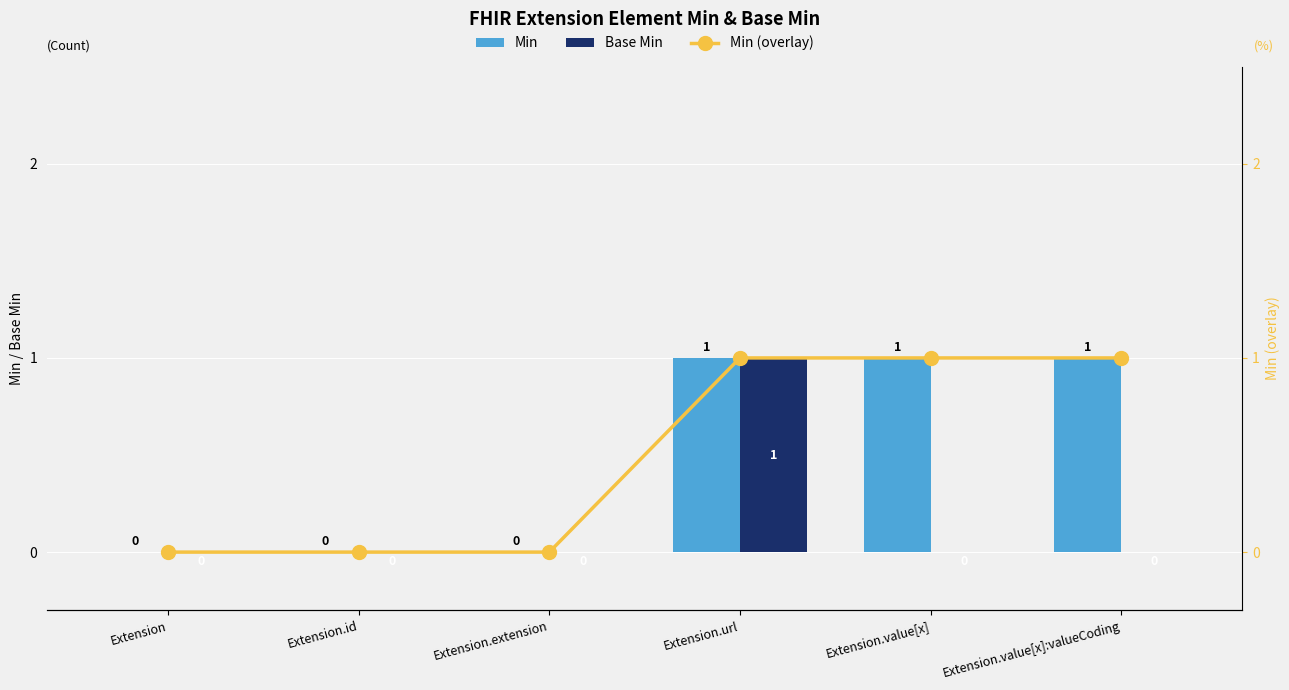

At which category is the sum across all series the highest?

Extension.url